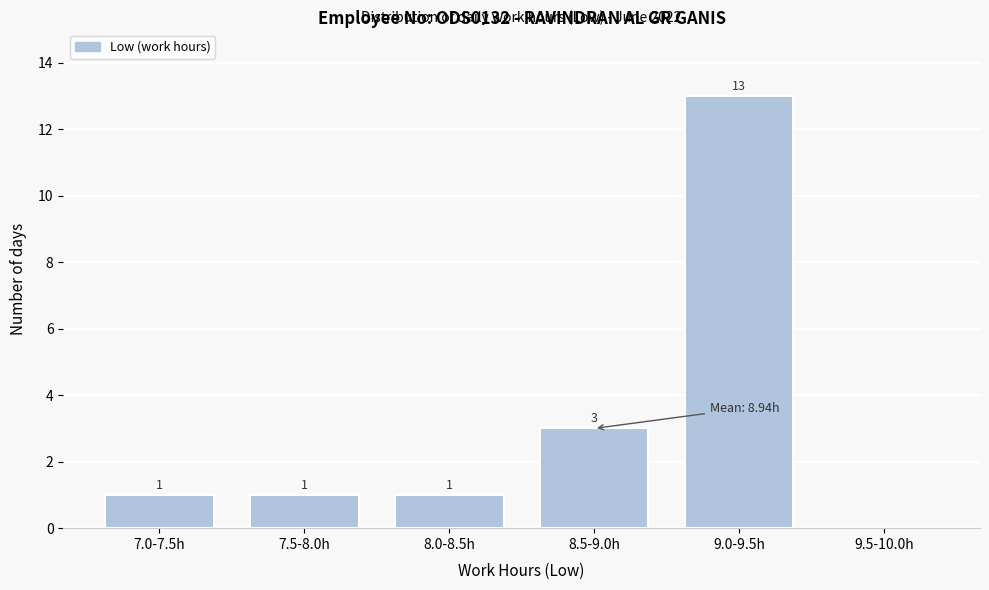

Reading right to left, list all the values displayed in this chart.

9.5-10.0h=0	9.0-9.5h=13	8.5-9.0h=3	8.0-8.5h=1	7.5-8.0h=1	7.0-7.5h=1